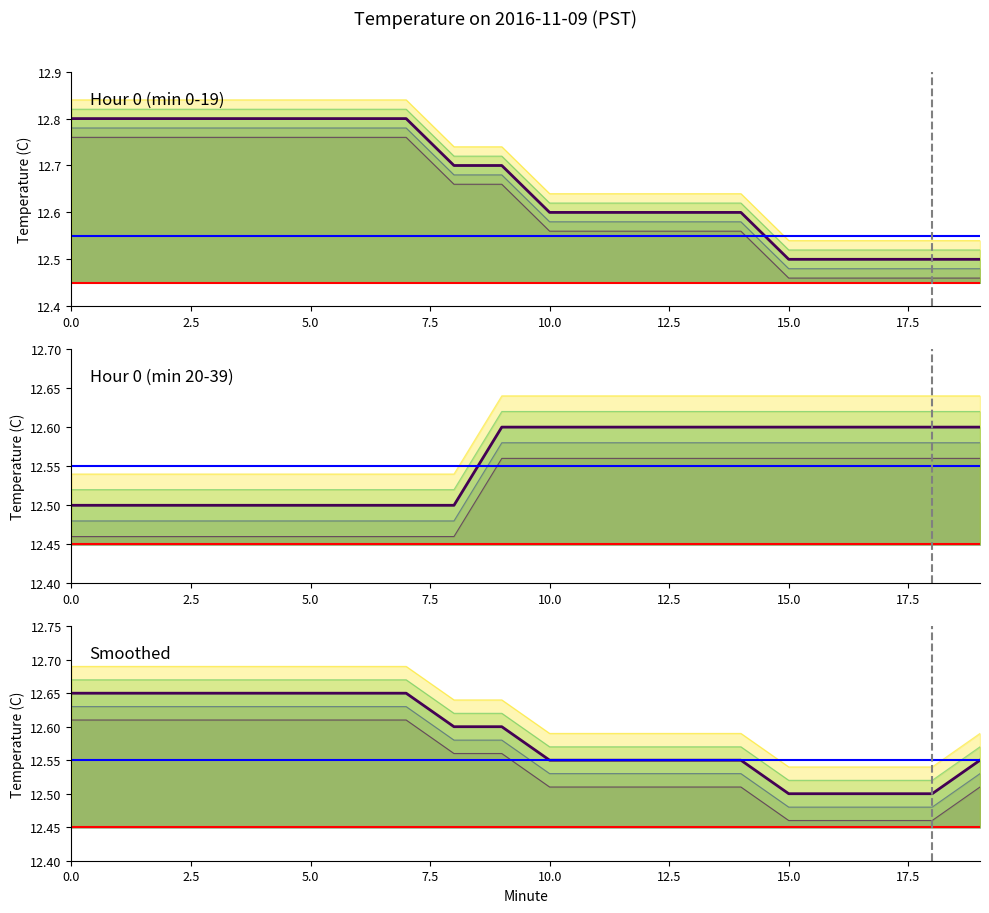

What is the total value across all series at 4?

37.8